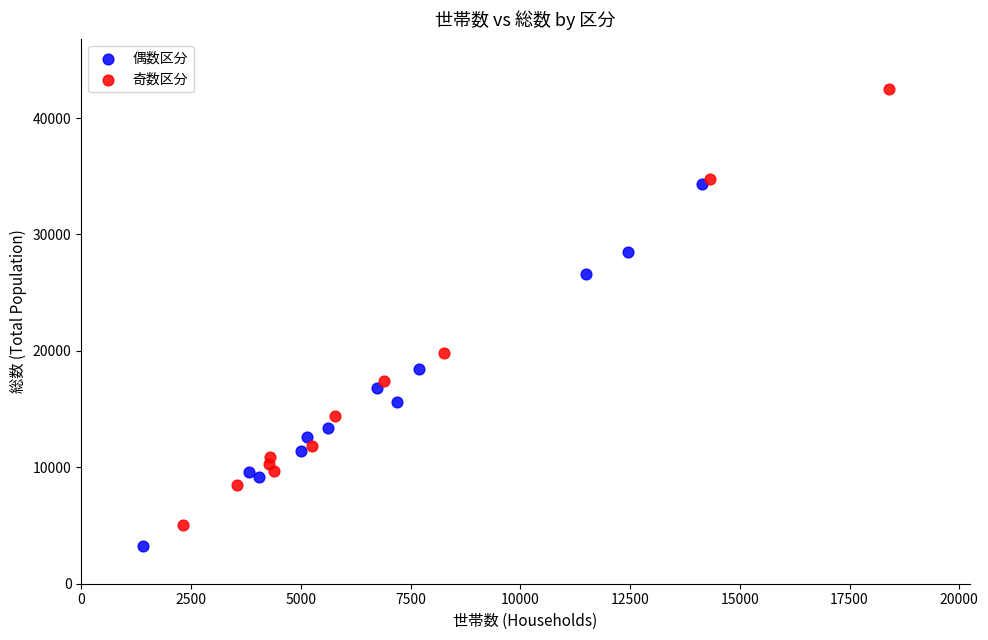

Which series contains the highest Y value?

奇数区分